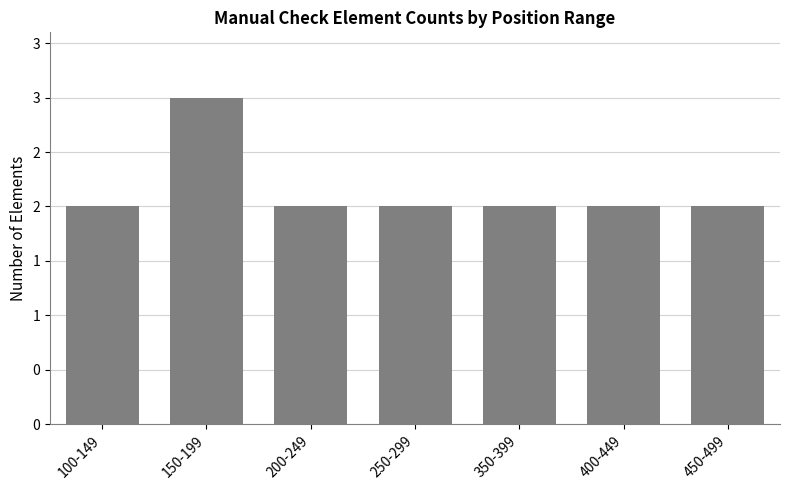

Rank the categories by value from highest to lowest.

150-199, 100-149, 200-249, 250-299, 350-399, 400-449, 450-499